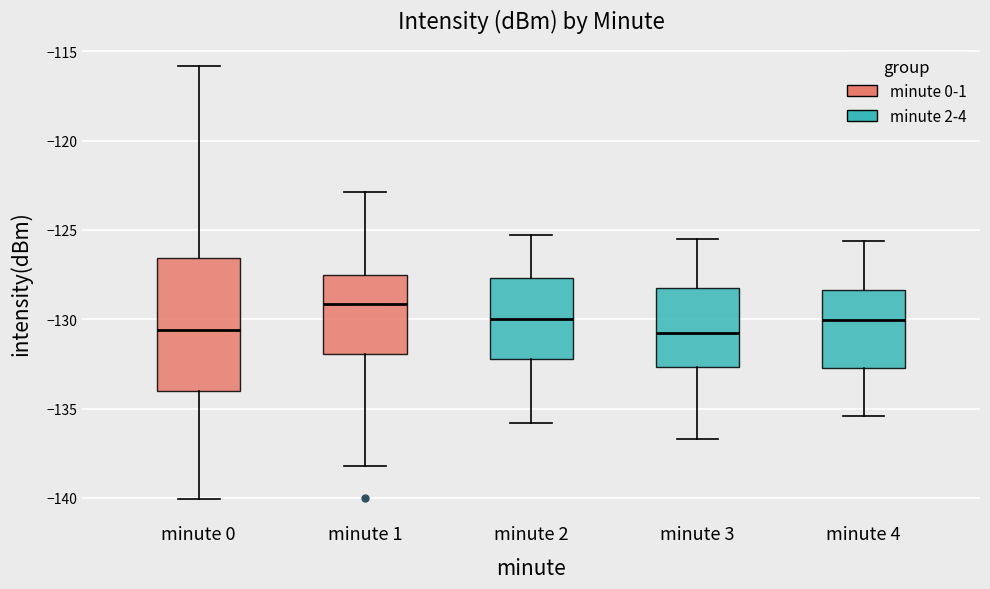

Reading left to right, transcribe this box plot: for each box, give where its median line is, the range the box spans, and where its two whiskers end, as read against the y-axis. The values are not printed on the chart, so give them approximately, as read against the axis.

minute 0: median -130.5, box -134.0 to -126.5, whiskers -140.0 to -116.0
minute 1: median -129.0, box -132.0 to -127.5, whiskers -138.0 to -123.0
minute 2: median -130.0, box -132.0 to -127.5, whiskers -136.0 to -125.5
minute 3: median -130.5, box -132.5 to -128.0, whiskers -136.5 to -125.5
minute 4: median -130.0, box -132.5 to -128.5, whiskers -135.5 to -125.5